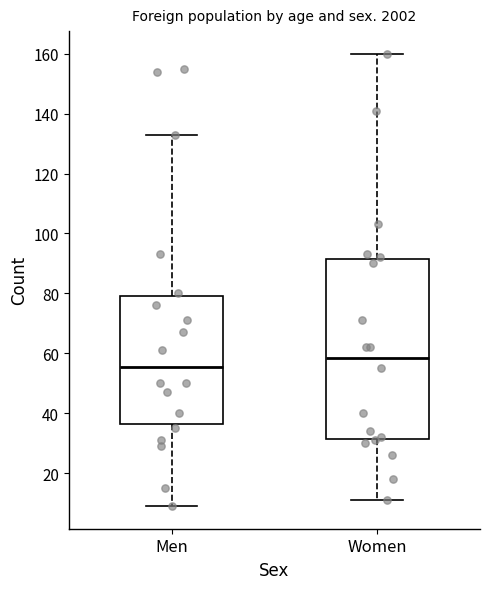

Comparing the boxes themselves (not the whiskers), which one is the tallest?

Women